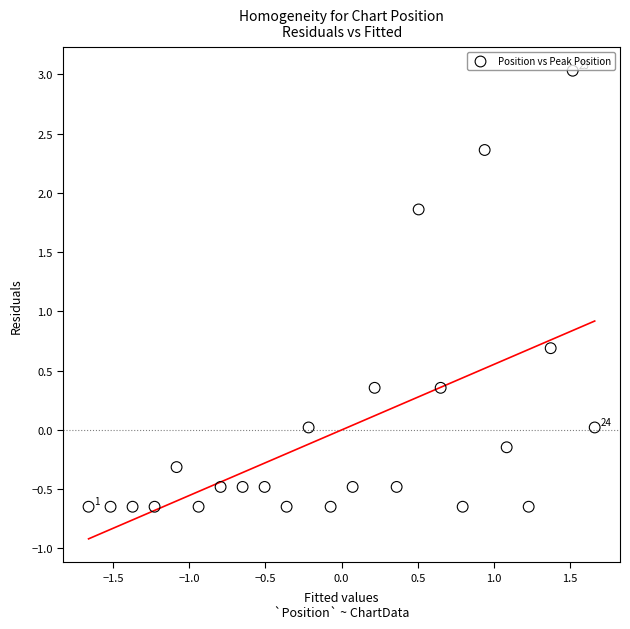

What Y value in the scatter plot is closest to 1?

0.7